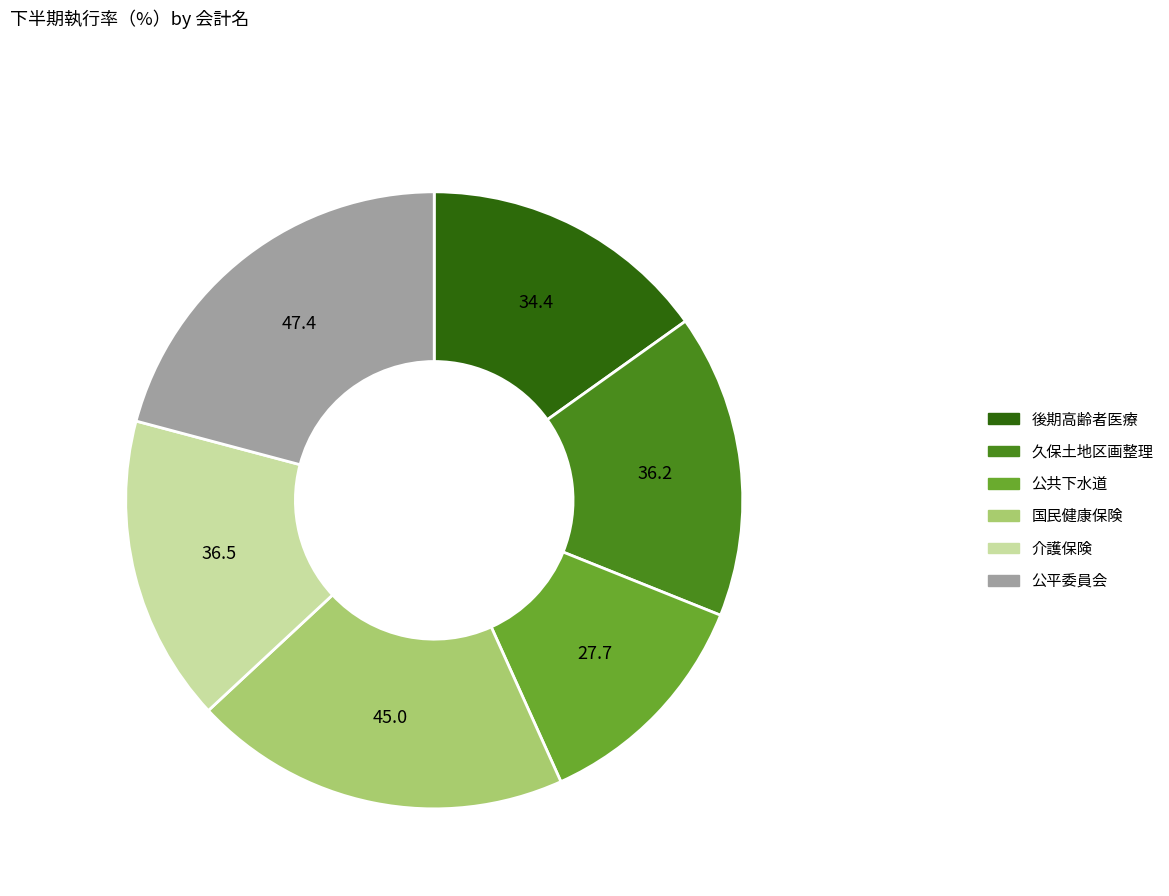

What is the smallest slice in the pie chart?

公共下水道